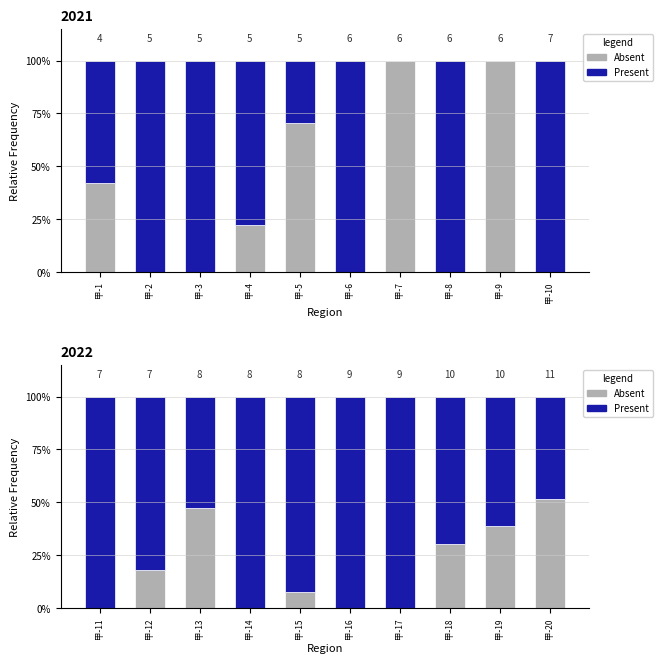

Which series changed the most between 甲-17 and 甲-18?

Absent